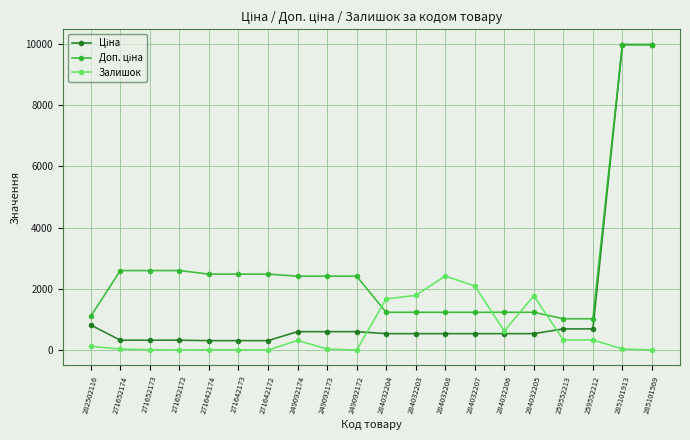

Between 284032203 and 259552212, which series saw the biggest shift?

Залишок